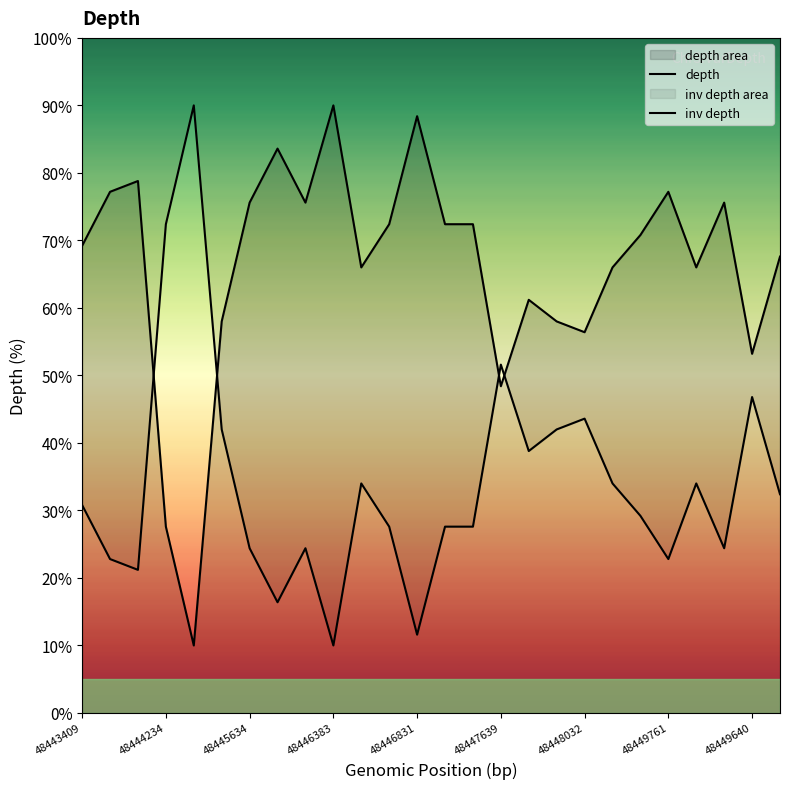

What is the lowest value of the inv depth series?

10.0